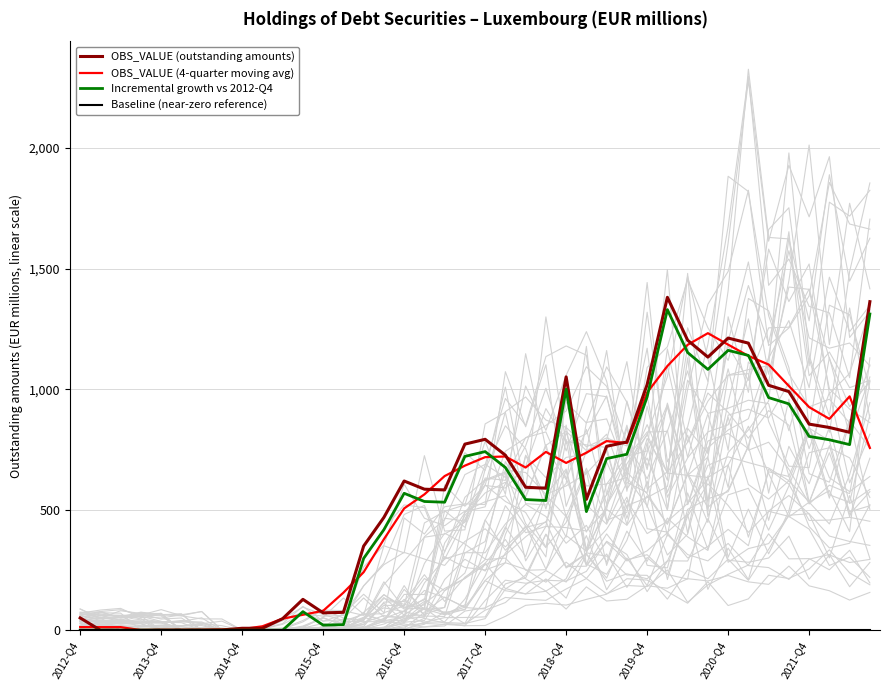

Is it true that Incremental growth vs 2012-Q4 equals 1135.8 at 2021-Q4?

False